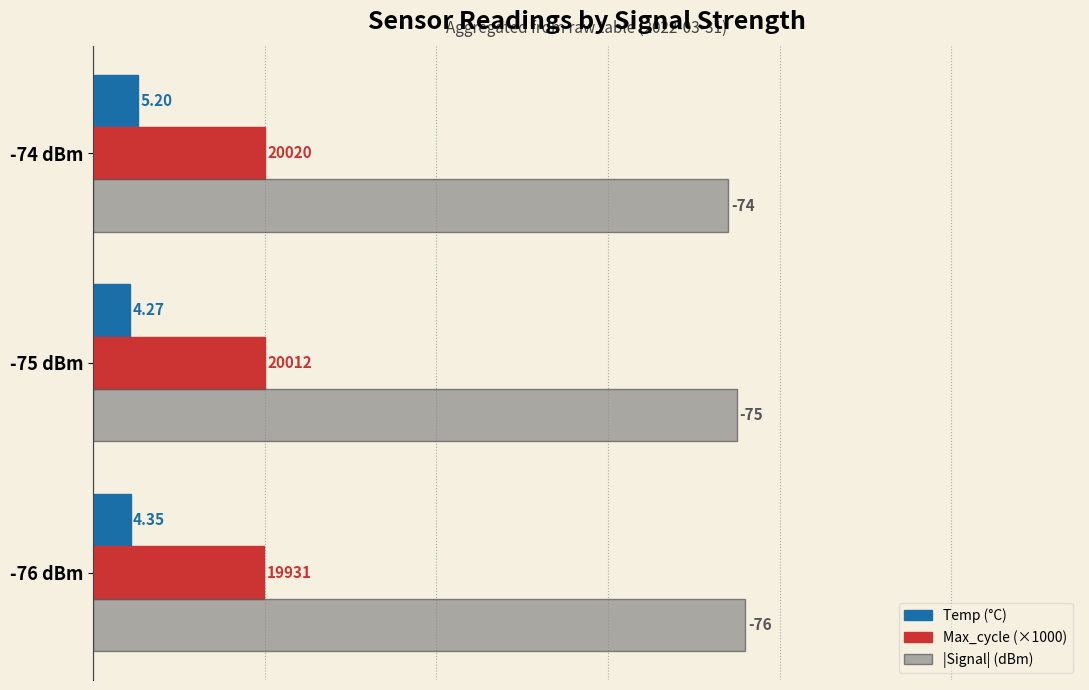

What is the highest value of the Max_cycle (×1000) series?

20.0